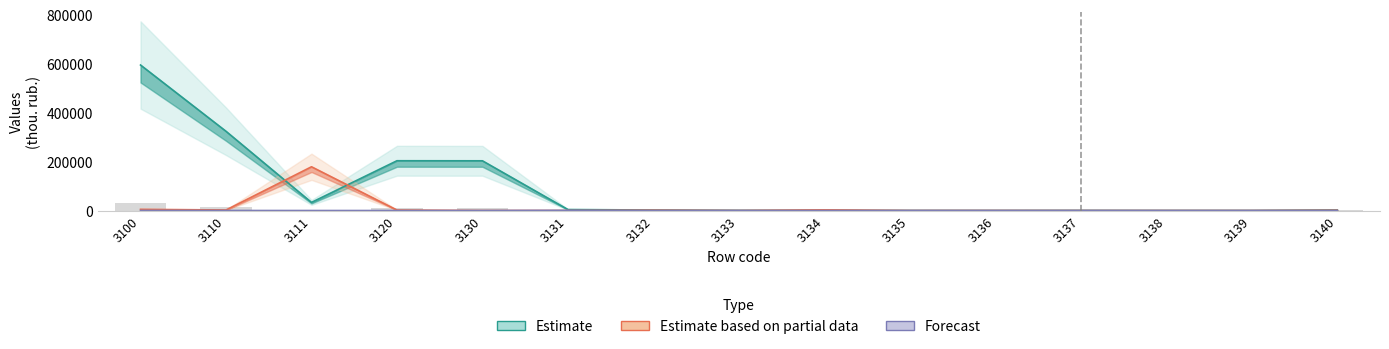

The value of Forecast at 3133 is 0. True or false?

True